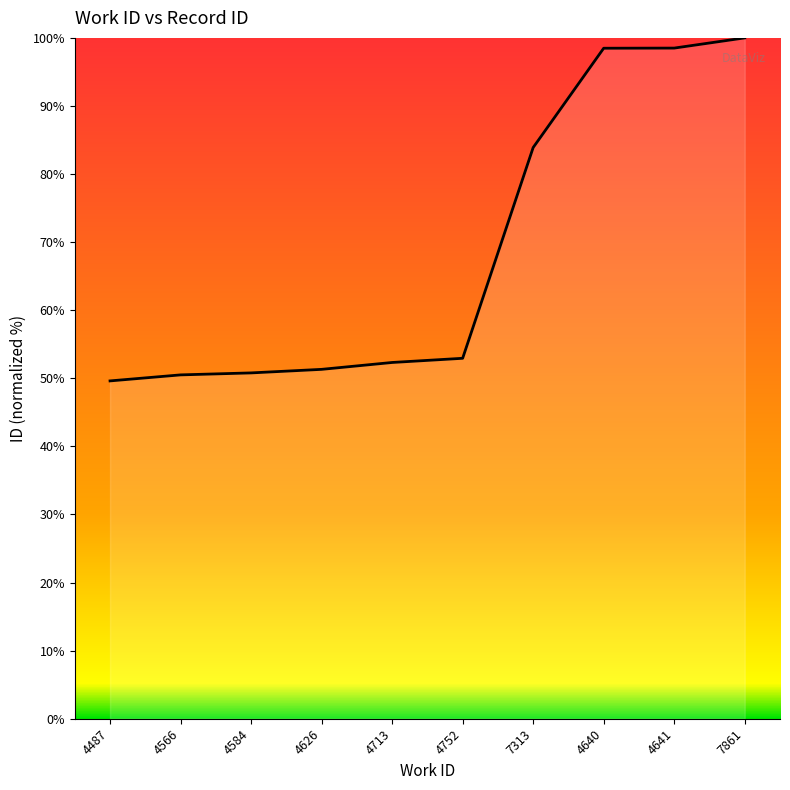

What is the greatest value displayed?

100.0